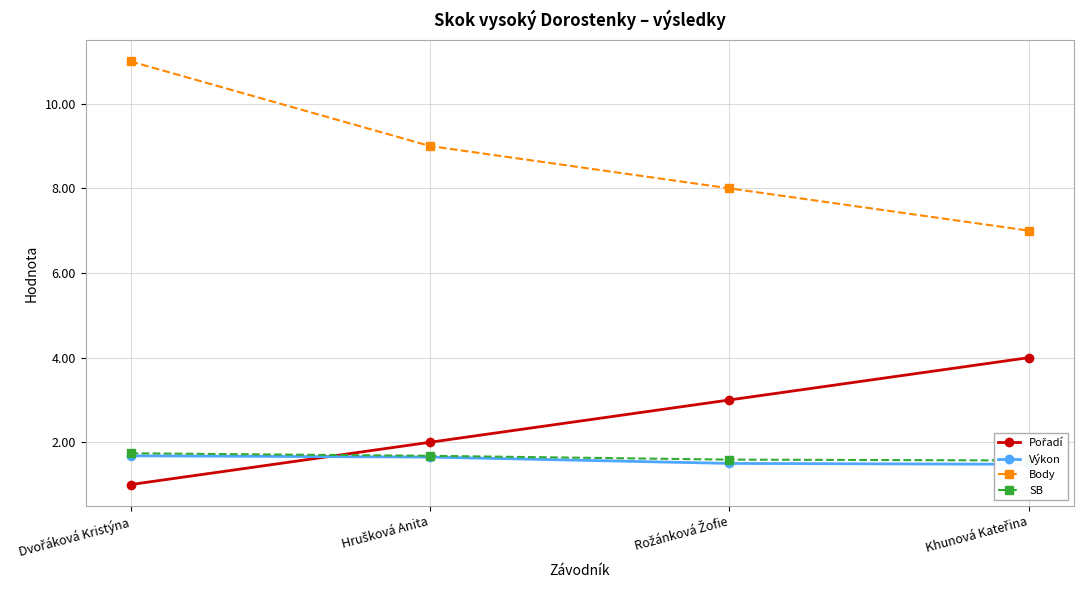

What is the smallest value displayed?

1.0